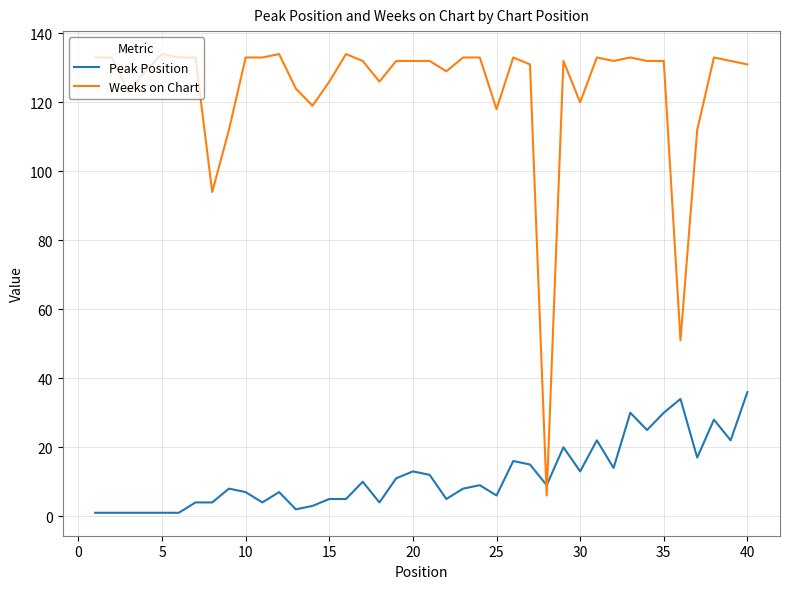

Which series has the widest spread of values?

Weeks on Chart